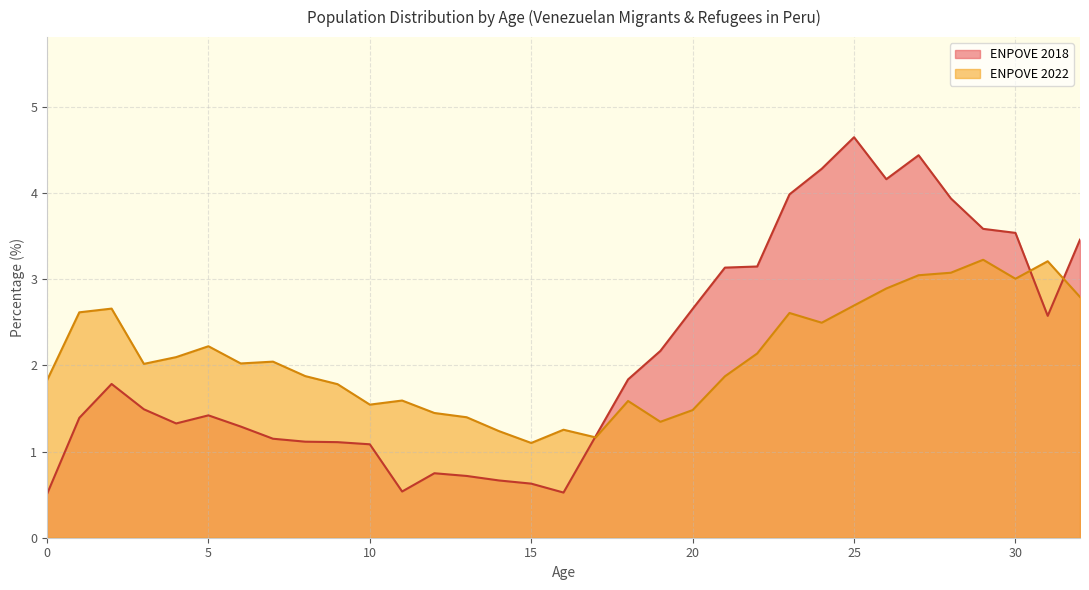

Between 23 and 12, which is larger?

23